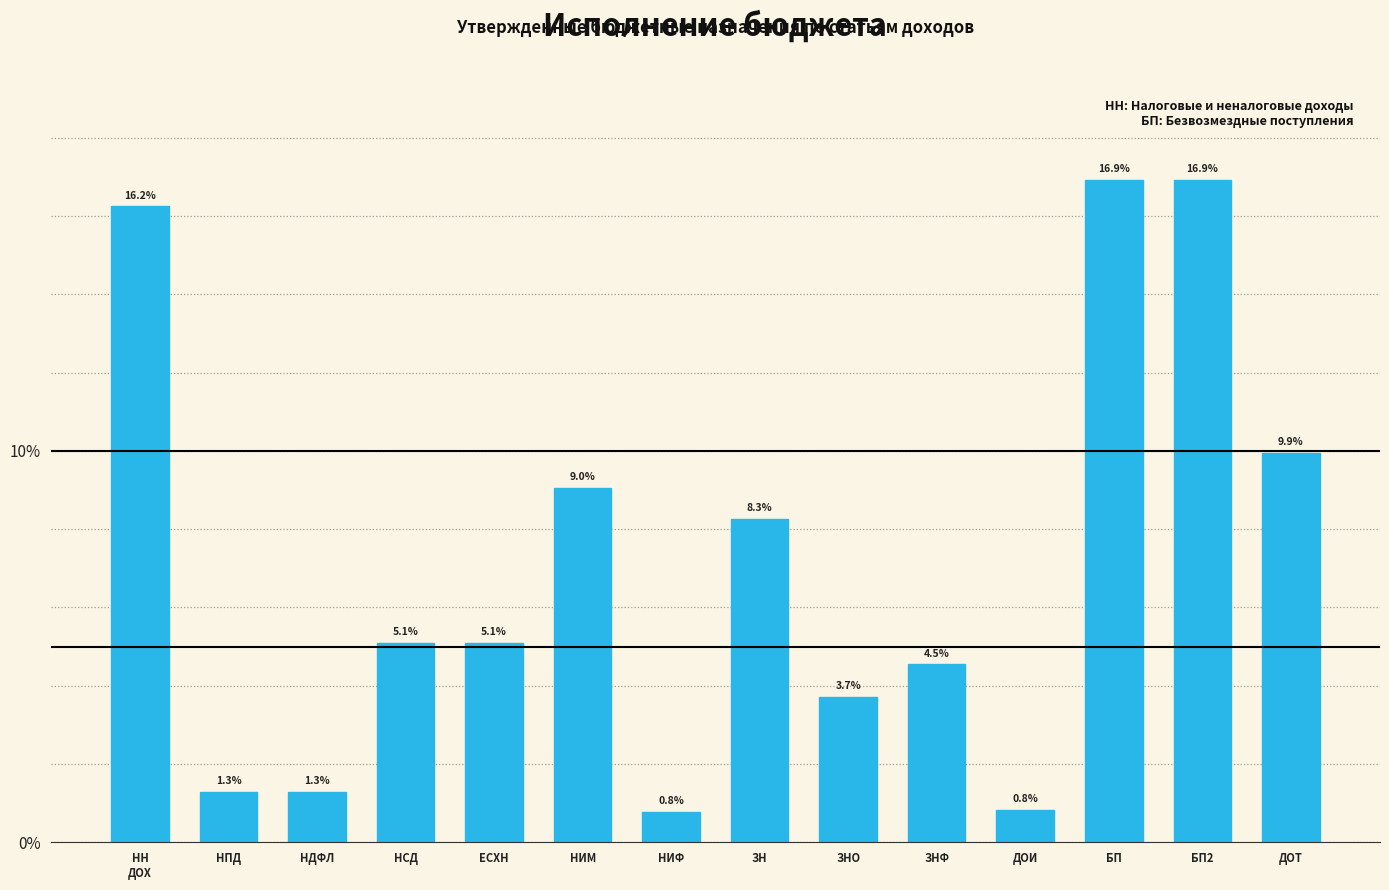

Reading left to right, transcribe all the data shown in this chart.

16.2	1.3	1.3	5.1	5.1	9.0	0.8	8.3	3.7	4.5	0.8	16.9	16.9	9.9